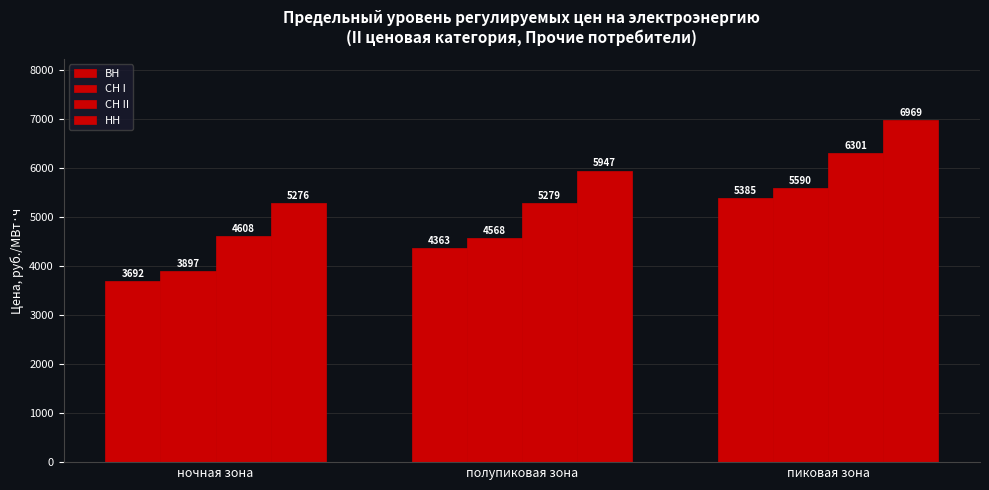

How many groups of bars are there?

3